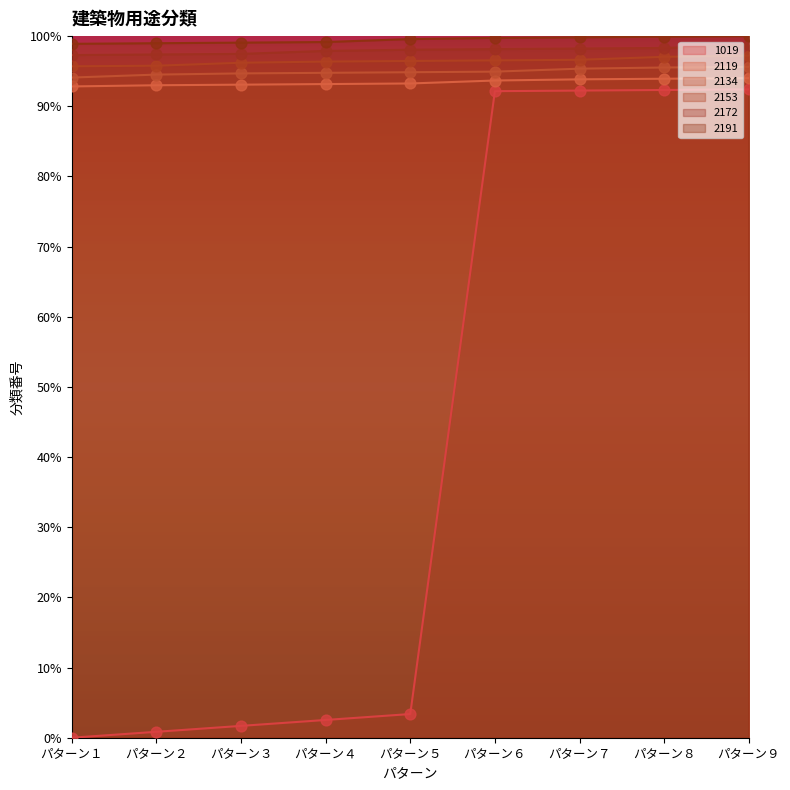

What are all the series names shown in the legend?

1019, 2119, 2134, 2153, 2172, 2191